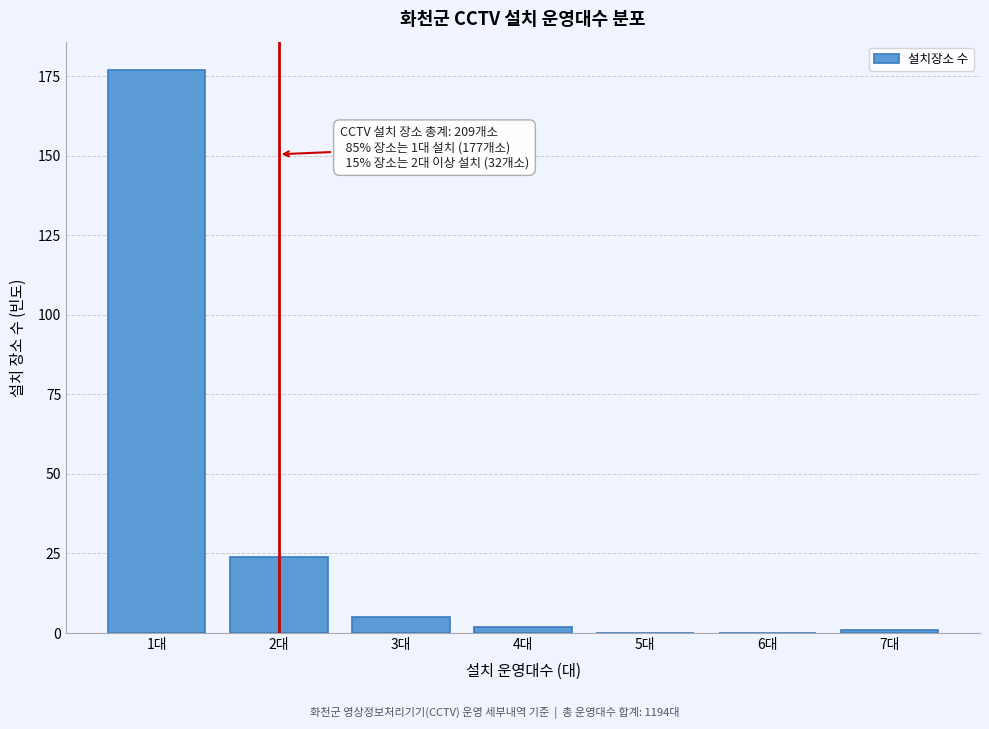

Reading left to right, extract all data points from this chart.

1대=177	2대=24	3대=5	4대=2	5대=0	6대=0	7대=1